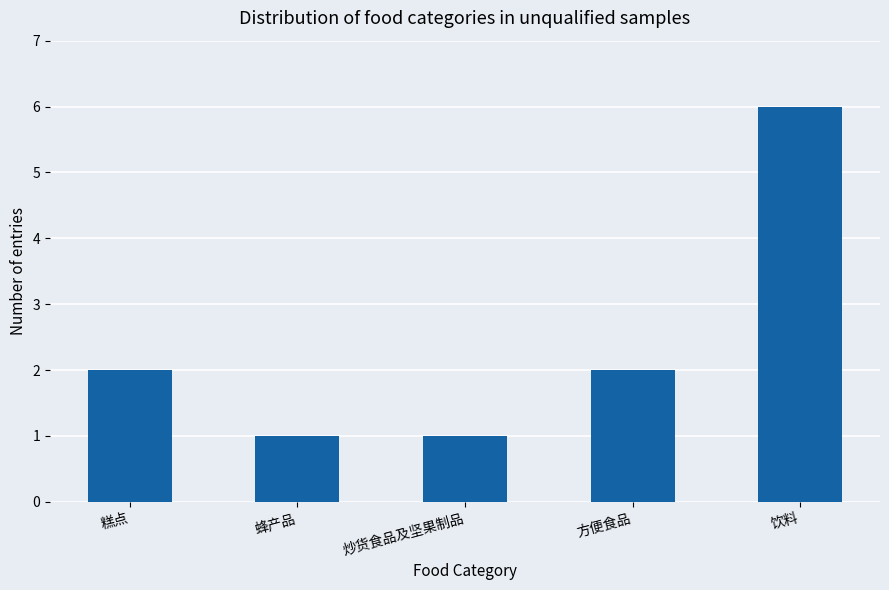

What is the greatest value displayed?

6